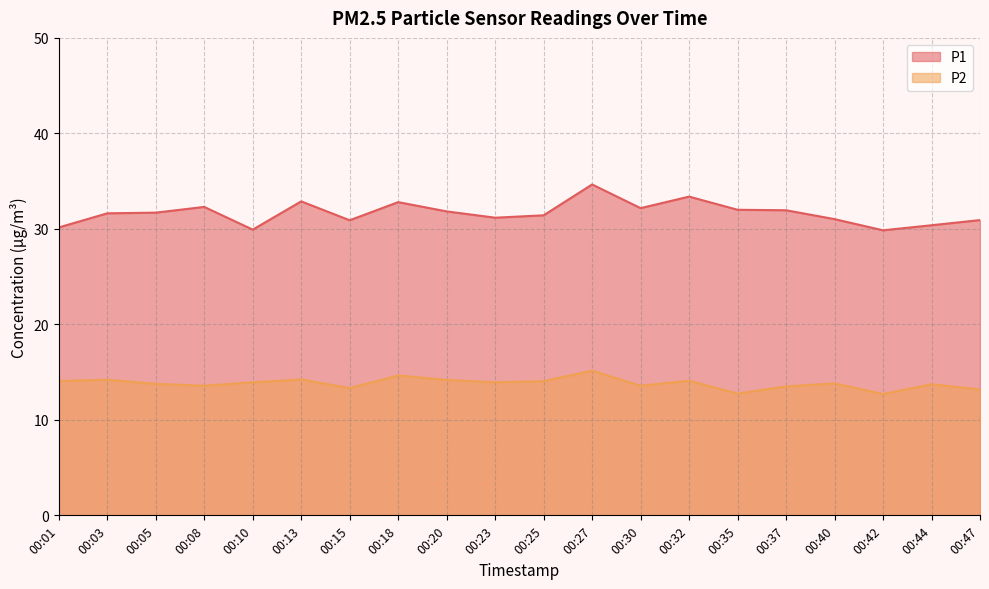

What is the average value of the P2 series?

13.8